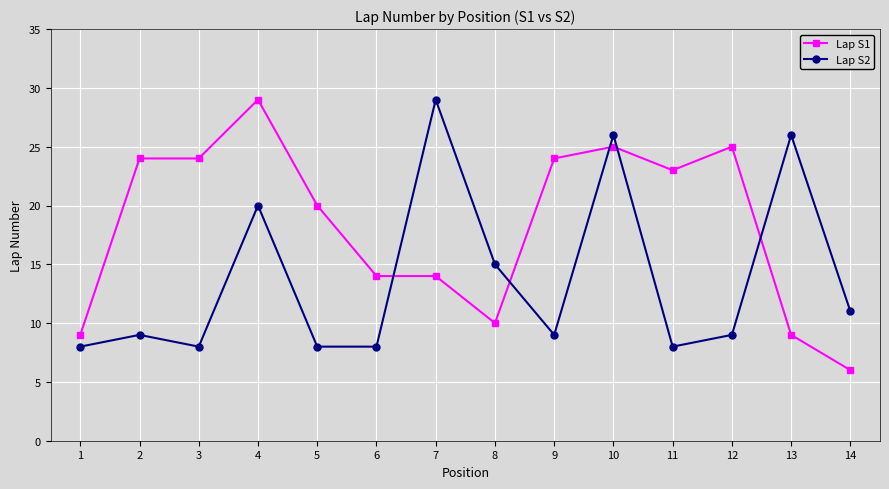

What is the difference between the second highest and minimum values in the Lap S2 series?

18